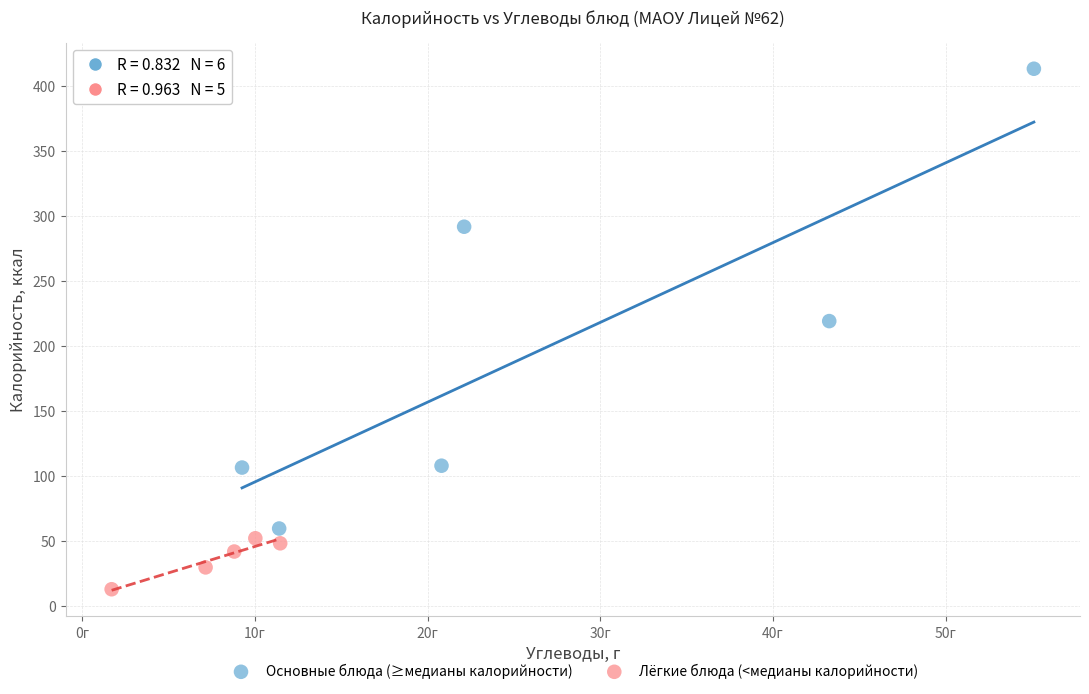

Which series reaches the maximum Y coordinate?

Основные блюда (≥медианы калорийности)